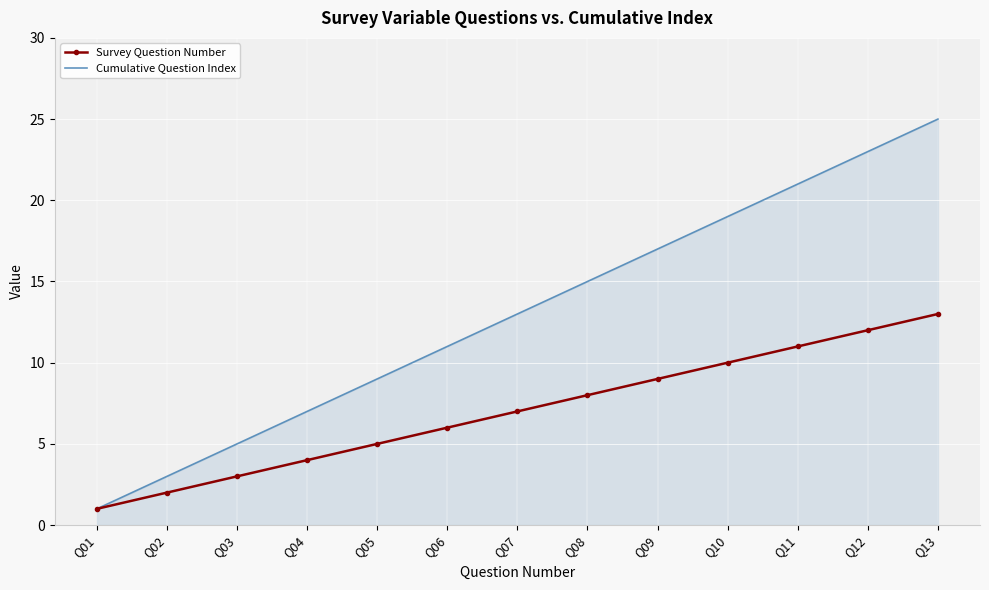

Which series has the largest range (max minus min)?

Cumulative Question Index